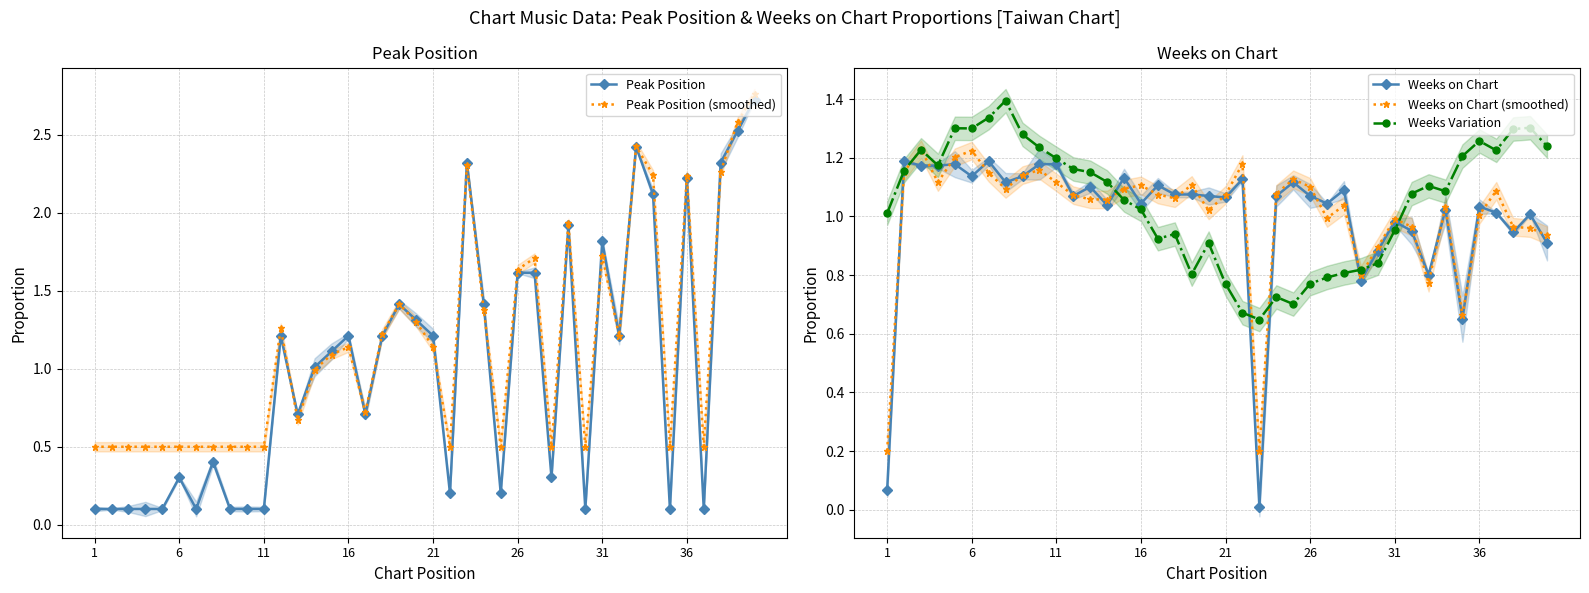

In Weeks Variation, how many points are higher than both neighbors (excluding endpoints)?

9